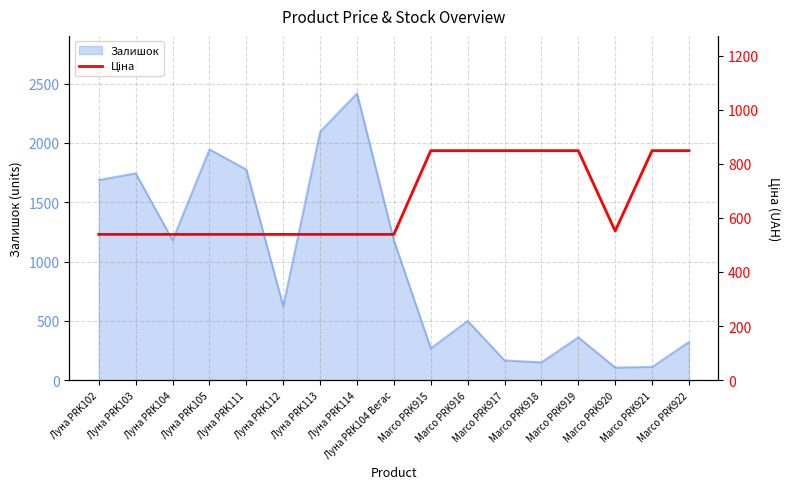

What is the highest value of the Залишок series?

2419